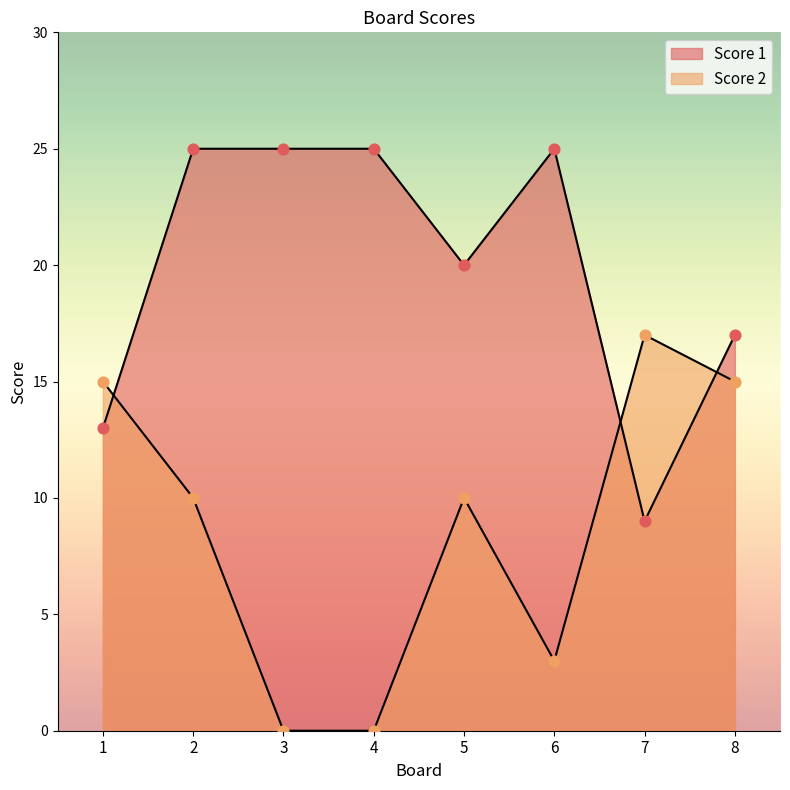

At which category is the sum across all series the highest?

2